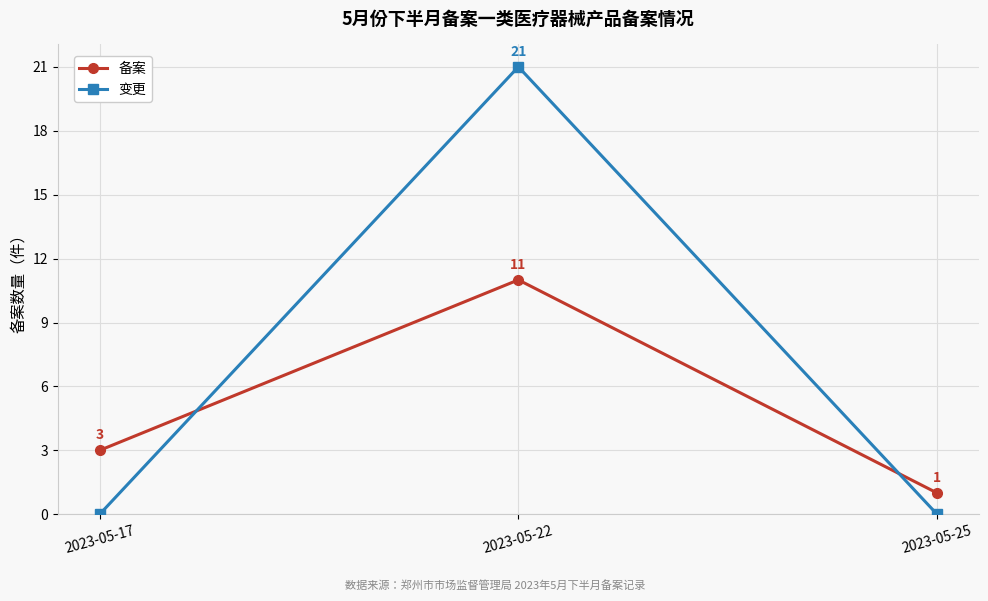

What is the value of the 备案 point at the 2nd from the left?

11